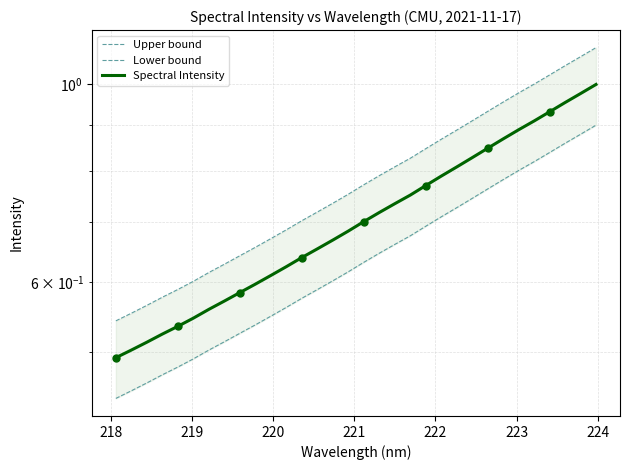

What are all the series names shown in the legend?

Upper bound, Lower bound, Spectral Intensity